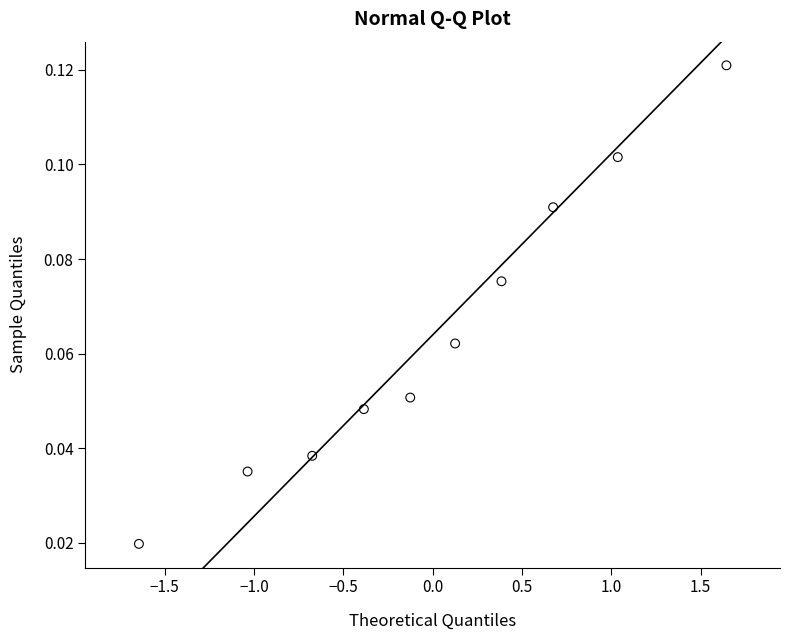

What is the range of X values (max minus min)?

3.3